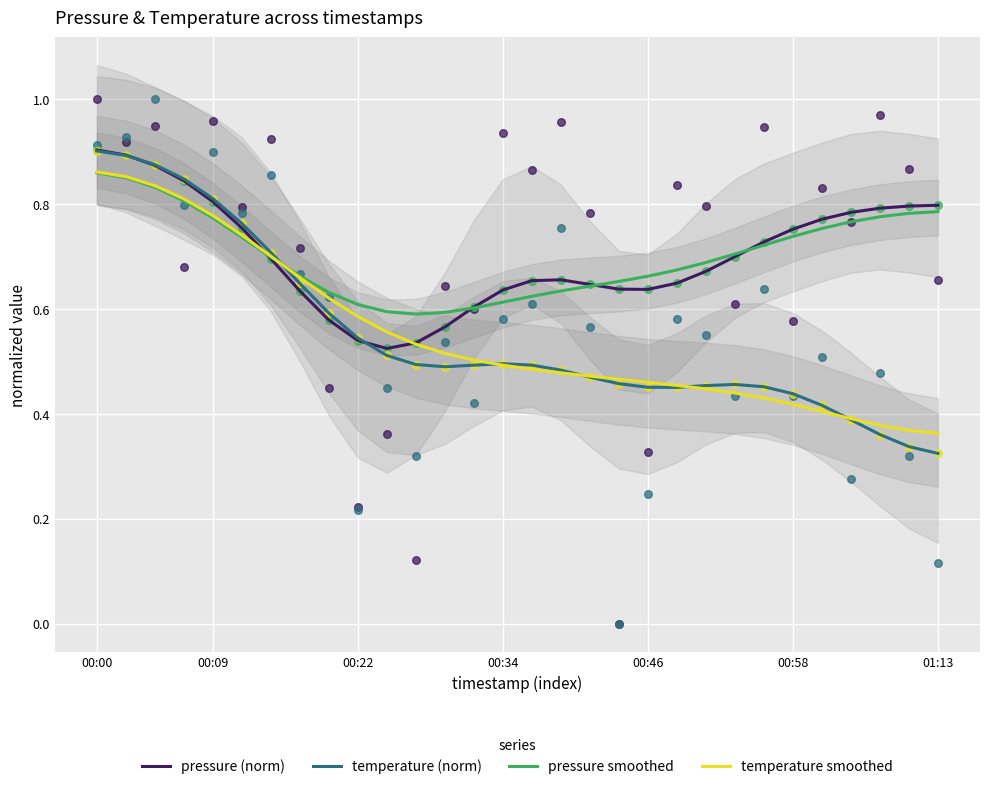

Which series reaches the minimum Y coordinate?

temperature (norm)